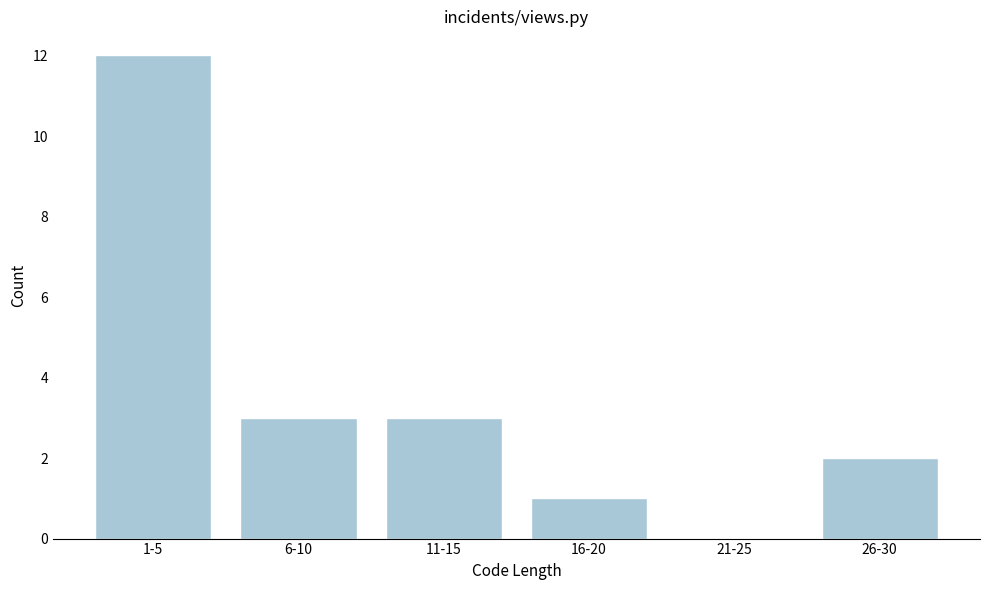

Reading right to left, what are all the values shown in this chart?

26-30=2	21-25=0	16-20=1	11-15=3	6-10=3	1-5=12